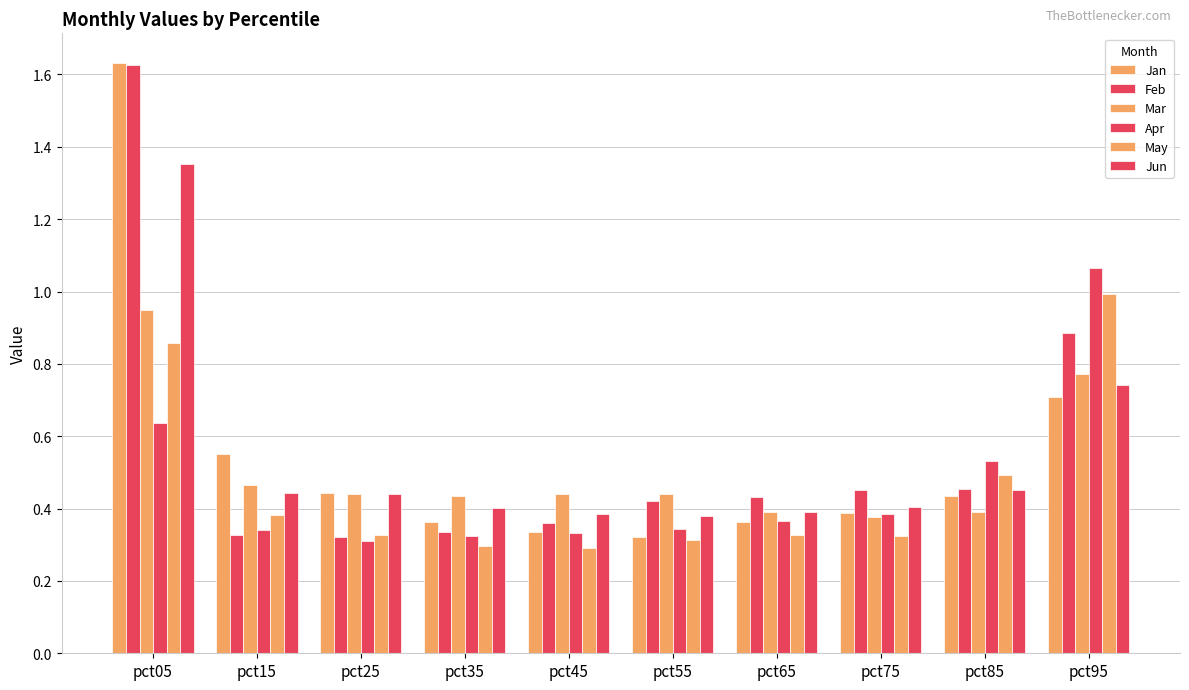

What is the average value of the Apr series?

0.5